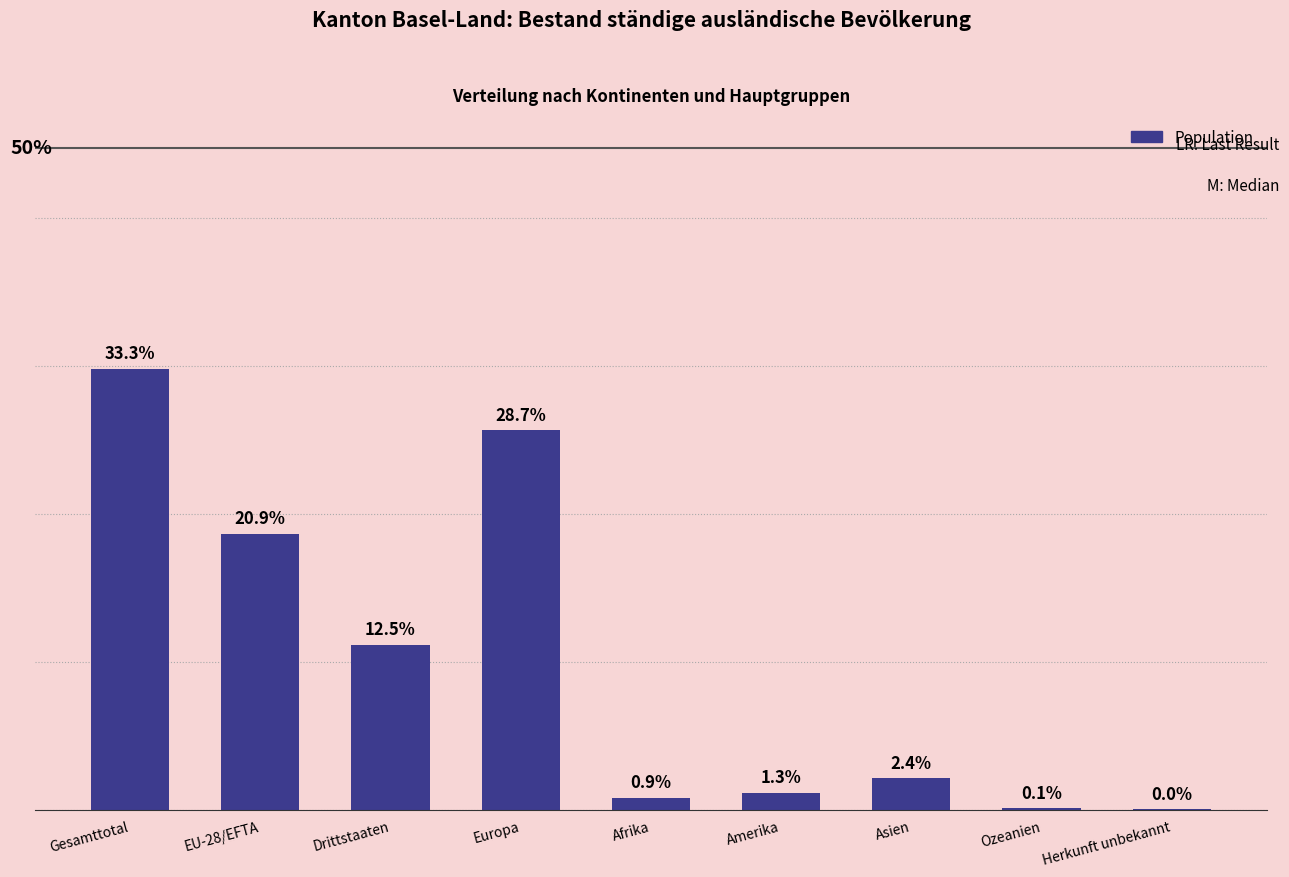

List the labels in order of value, smallest first.

Herkunft unbekannt, Ozeanien, Afrika, Amerika, Asien, Drittstaaten, EU-28/EFTA, Europa, Gesamttotal